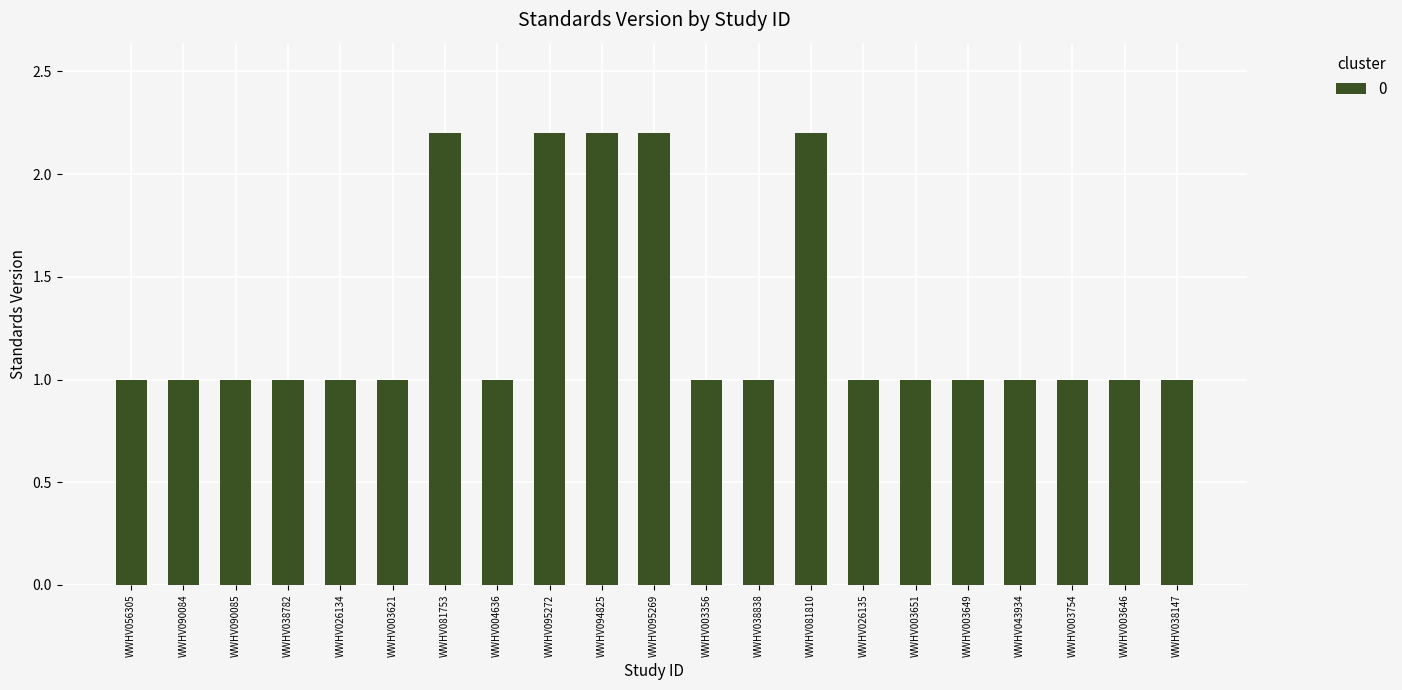

What is the sum of all values?

27.0